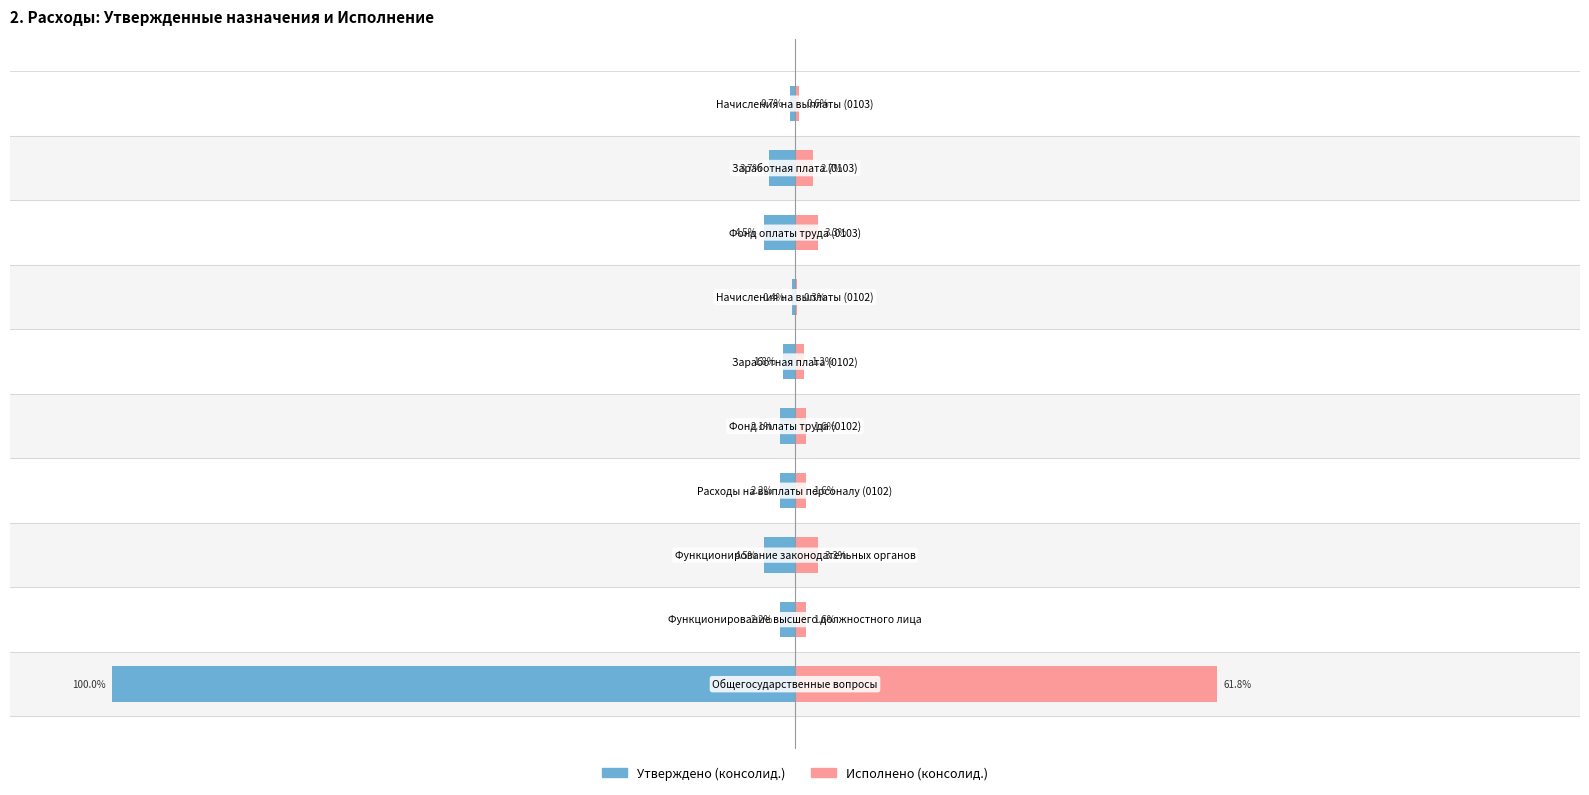

What is the difference between the second highest and second lowest values in the Утверждено (консолид.) series?

3.8